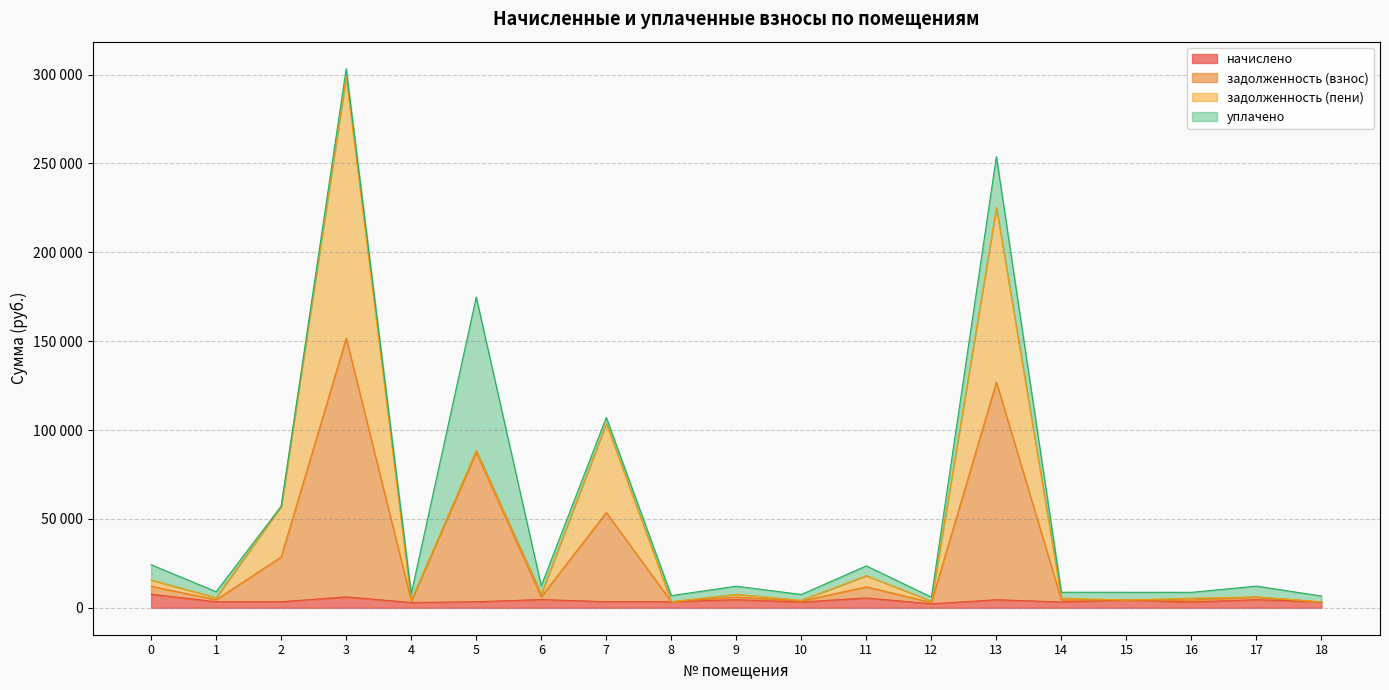

What is the average value of the начислено series?

4063.3